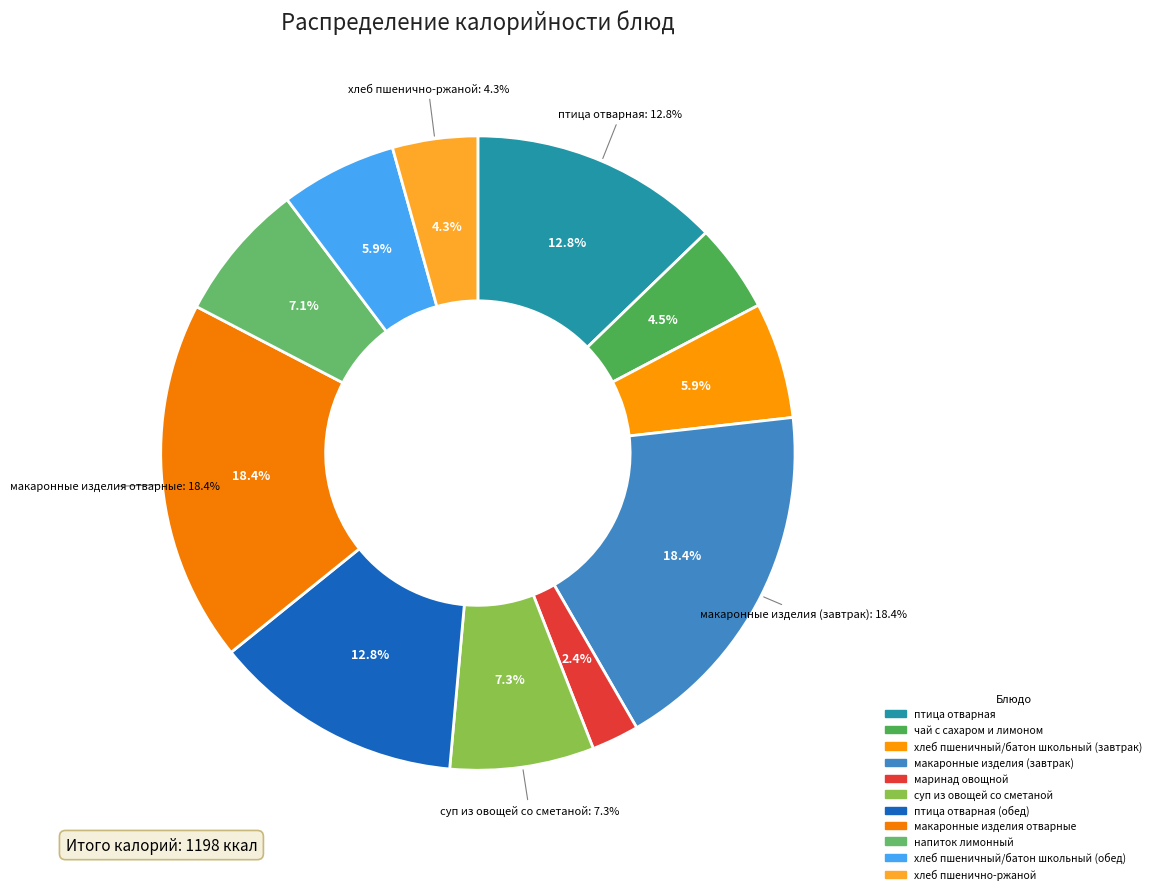

Is it true that чай с сахаром и лимоном is 13% of the pie?

False